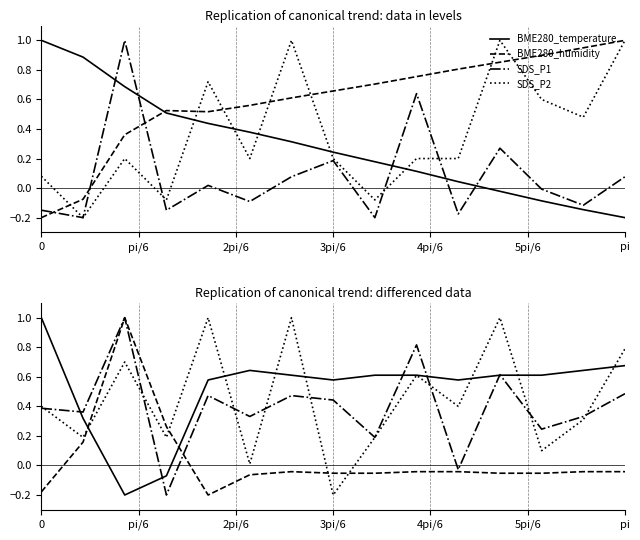

True or false: SDS_P2 has more than 1 points higher than both neighbors.

True